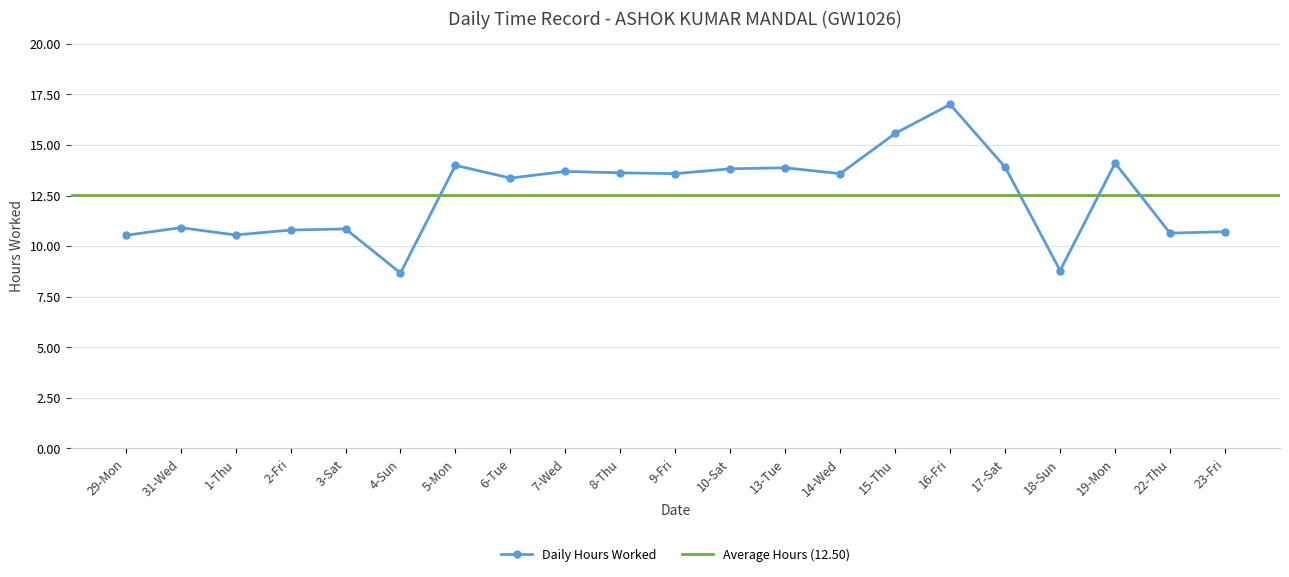

What is the approximate value at 31-Wed?

10.9